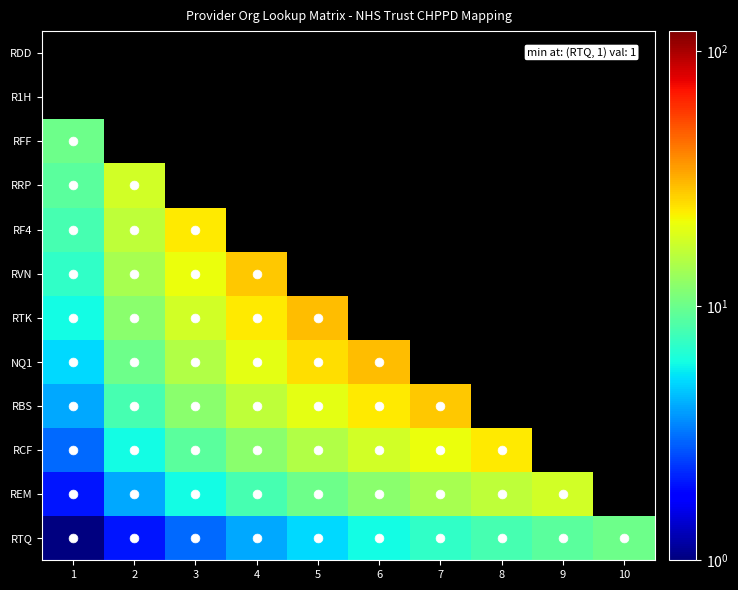

At which label does RBS first exceed 24?

7